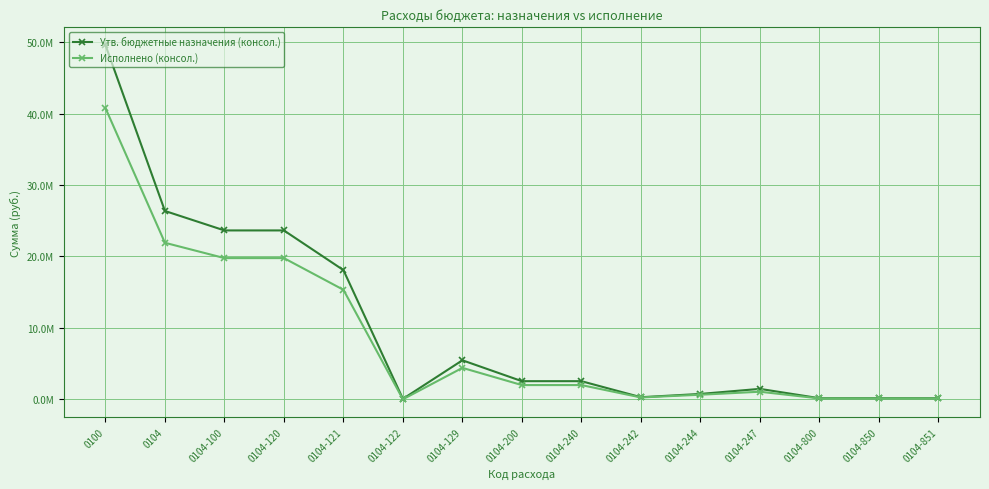

Reading right to left, transcribe all the data shown in this chart.

Утв. бюджетные назначения (консол.): 165000.0	170000.0	170000.0	1476088.0	768052.0	309200.0	2553340.0	2553340.0	5475410.1	76260.0	18095145.4	23646815.5	23646815.5	26370155.5	49588140.9
Исполнено (консол.): 137529.0	138003.6	138003.6	1075470.8	655935.9	275492.1	2006898.8	2006898.8	4416000.5	18687.4	15339869.0	19774556.8	19774556.8	21919459.2	40774568.2